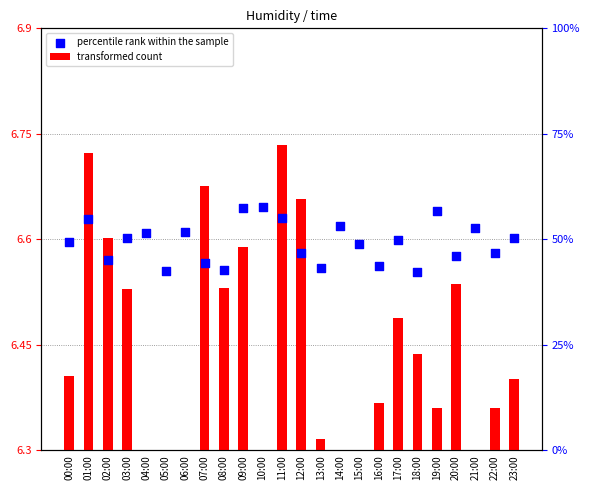

Which series has the largest total across all categories?

percentile rank within the sample